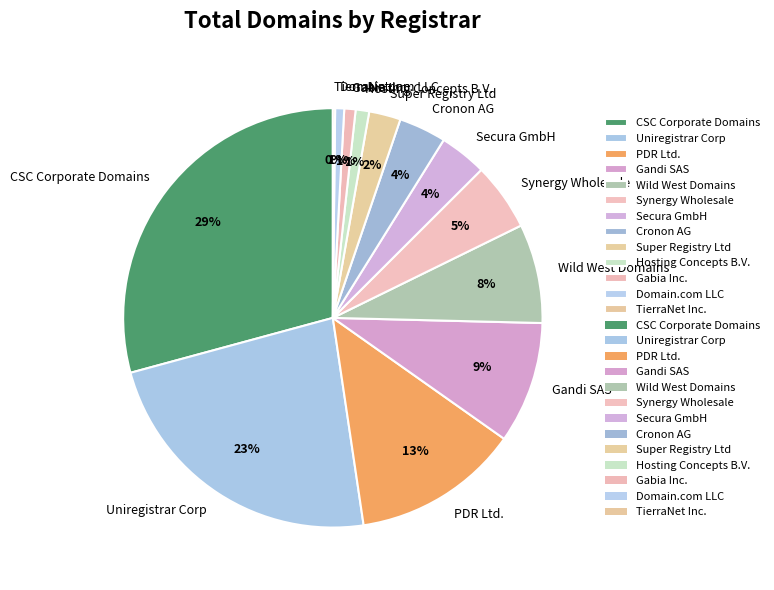

To the nearest percent, what is the average slice percentage?

8%